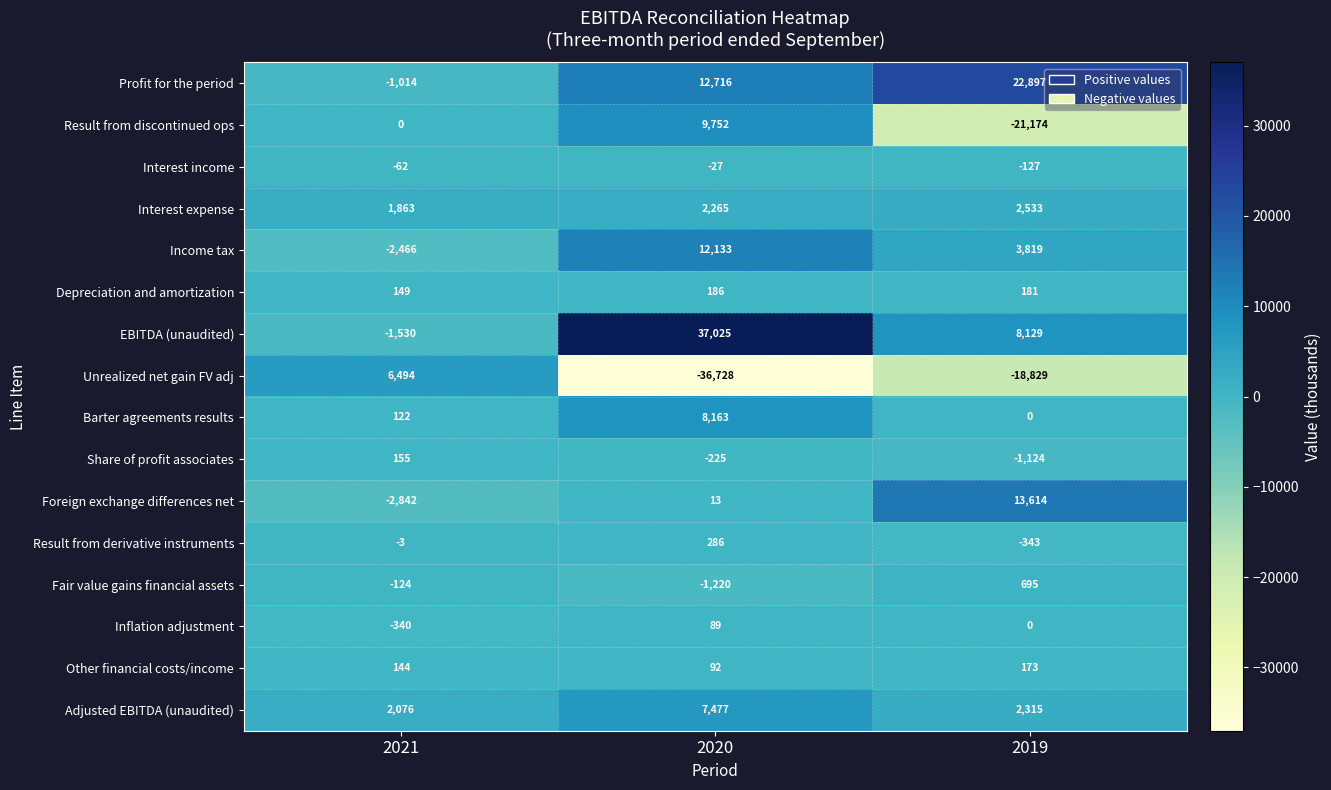

Where is Unrealized net gain FV adj nearest to the value -15117?

2019